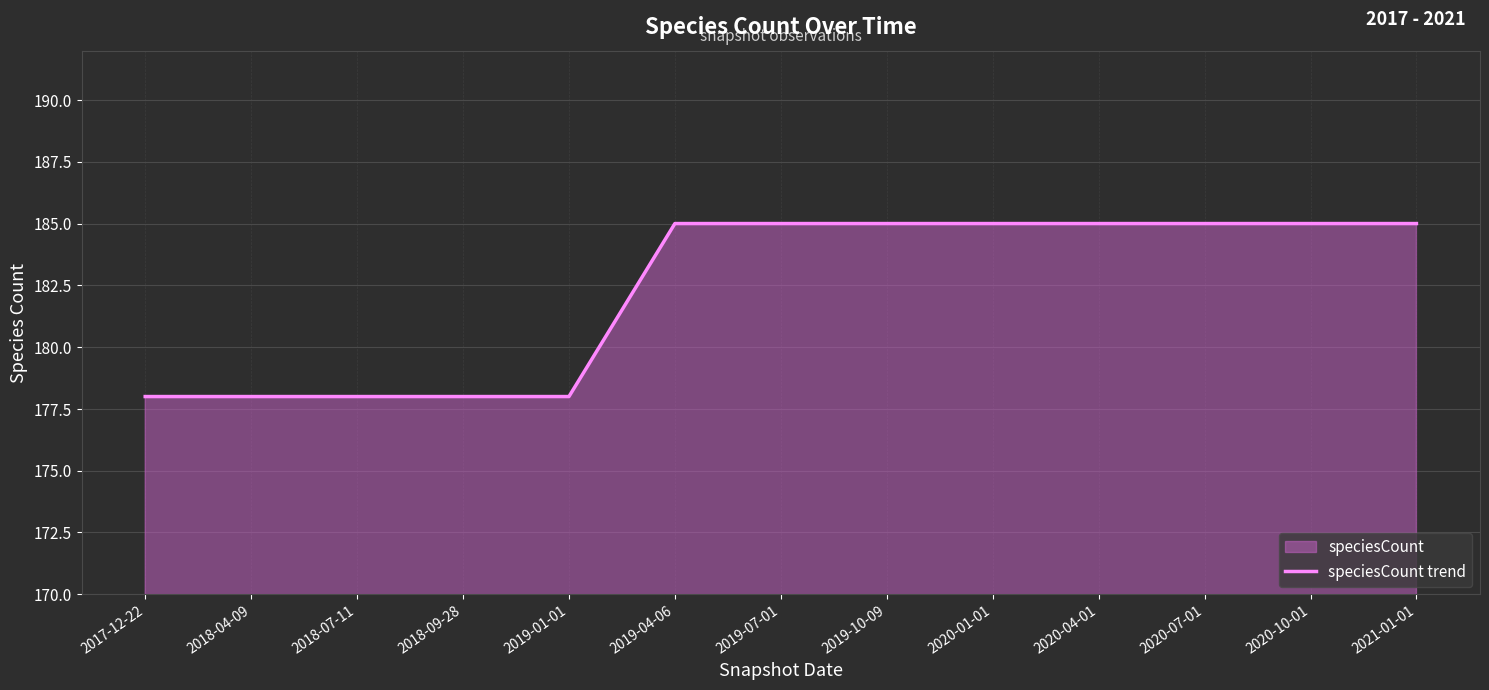

Is it true that the value at 2019-10-09 is 185?

True